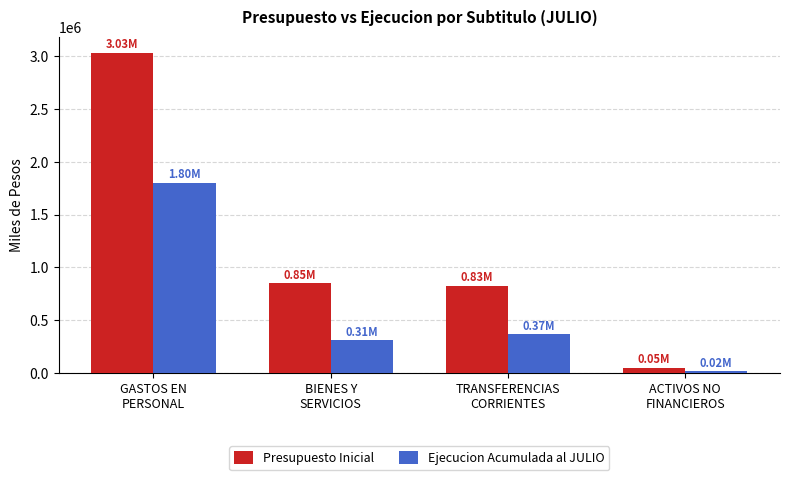

How many distinct data groups are displayed?

2